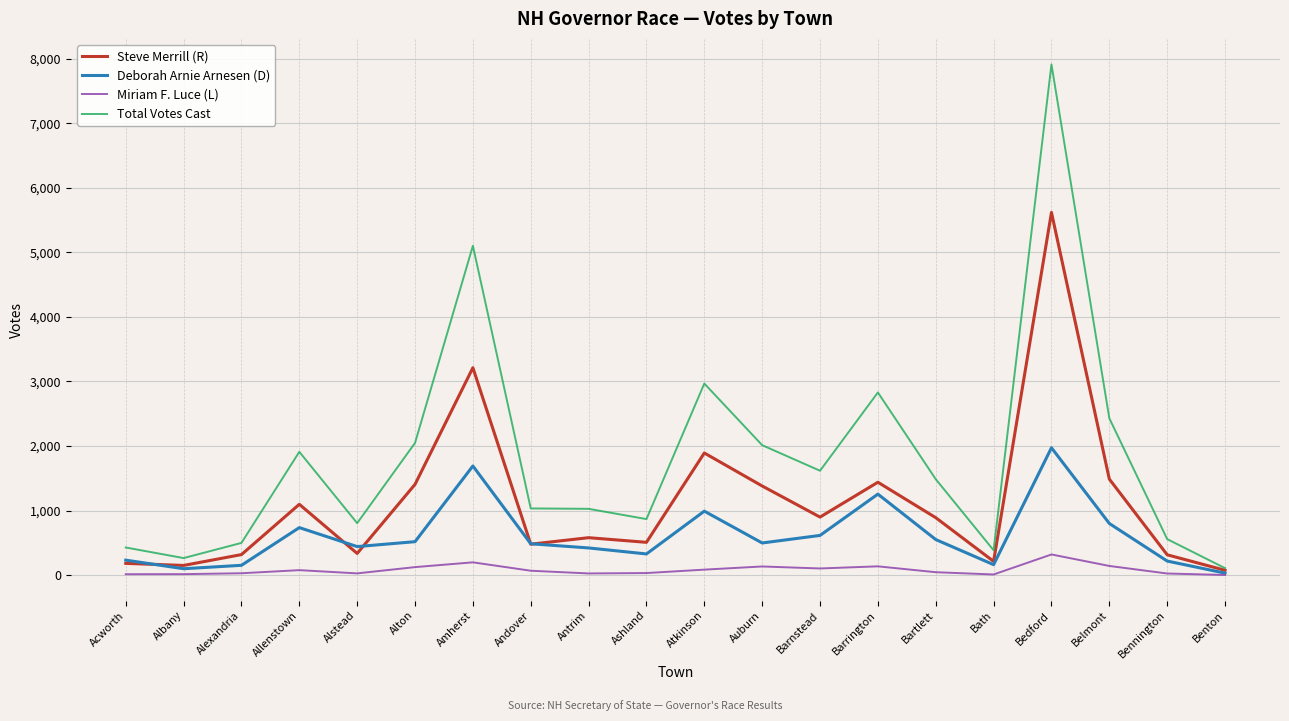

What is the maximum value shown in the chart?

7912